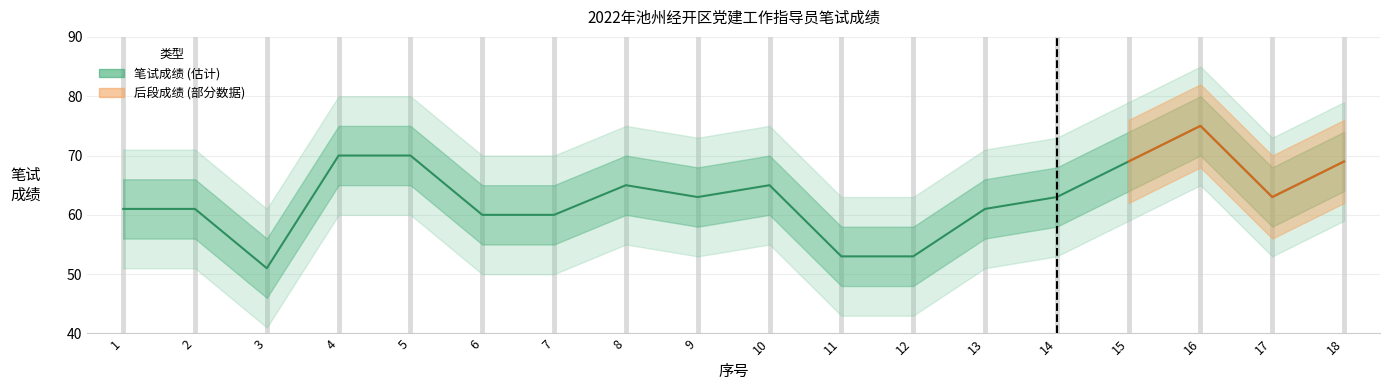

What is the minimum value shown in the chart?

51